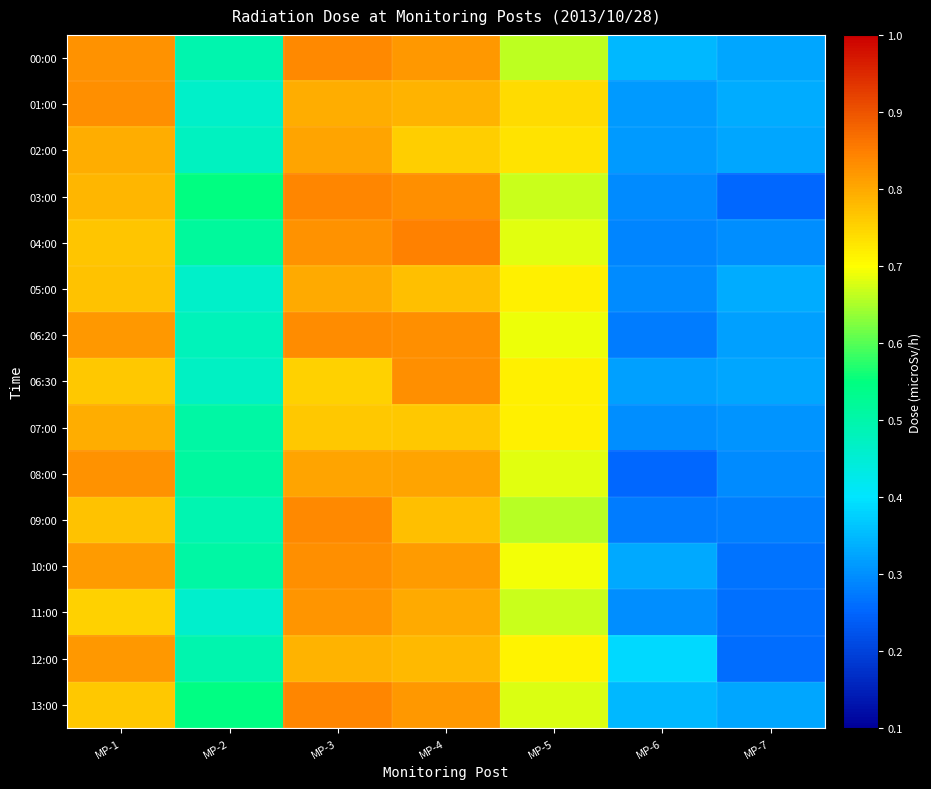

Which series changed the most between MP-1 and MP-4?

04:00